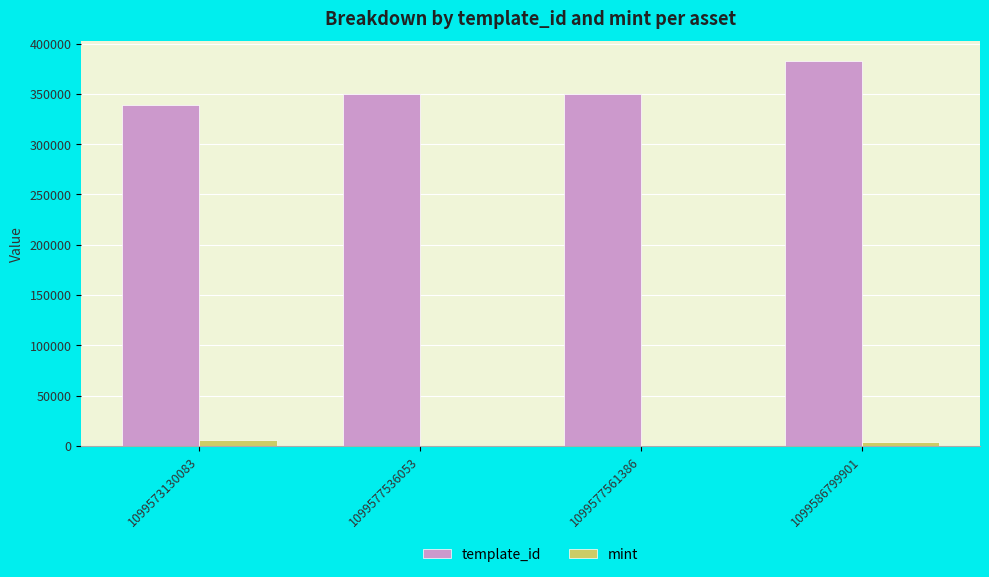

How many series are shown in this chart?

2